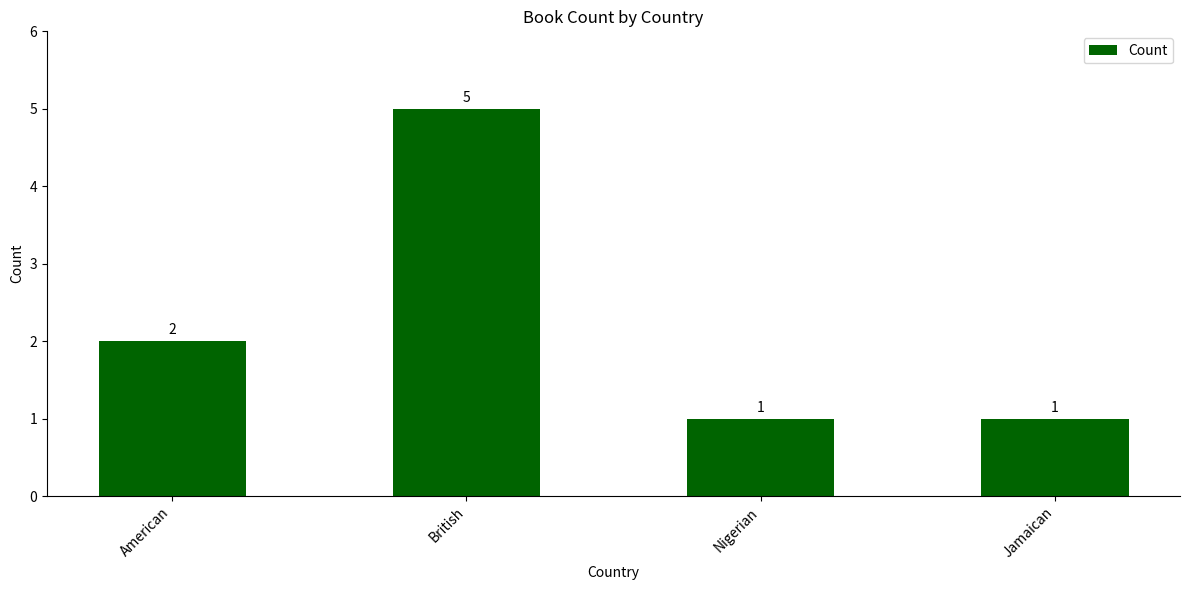

What is the sum of the values at Jamaican and British?

6